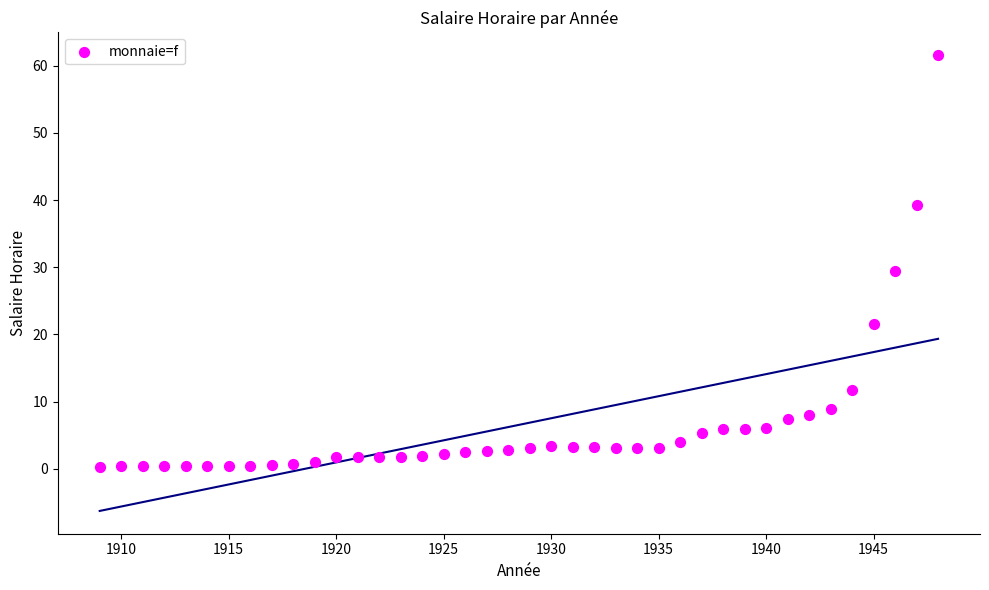

What is the range of Y values (max minus min)?

61.3